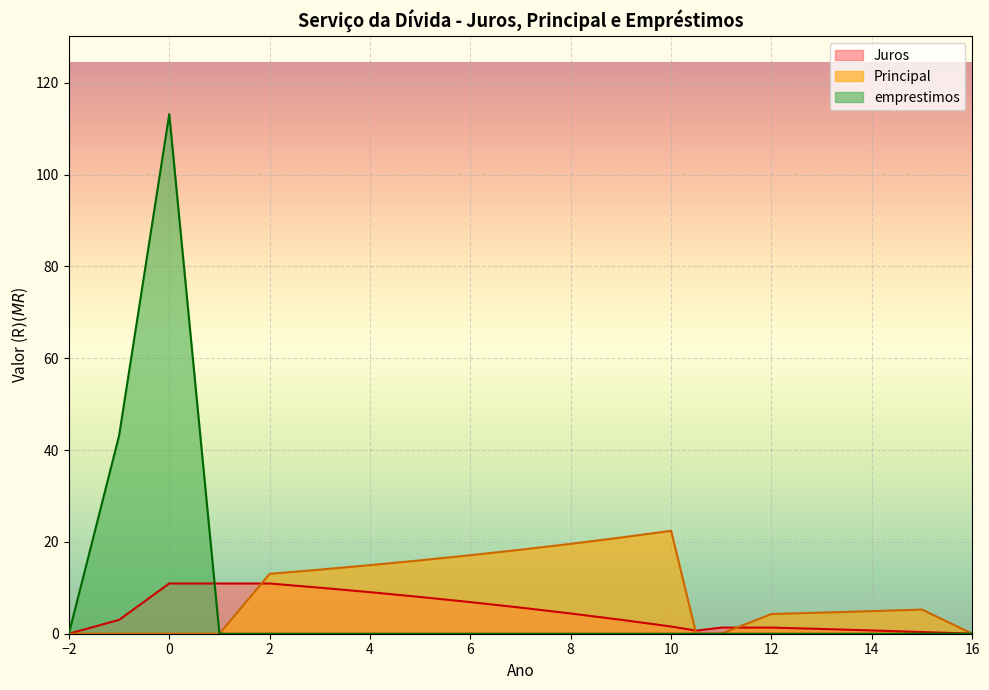

Is the value of Juros at 14 greater than the value of emprestimos at 12?

Yes